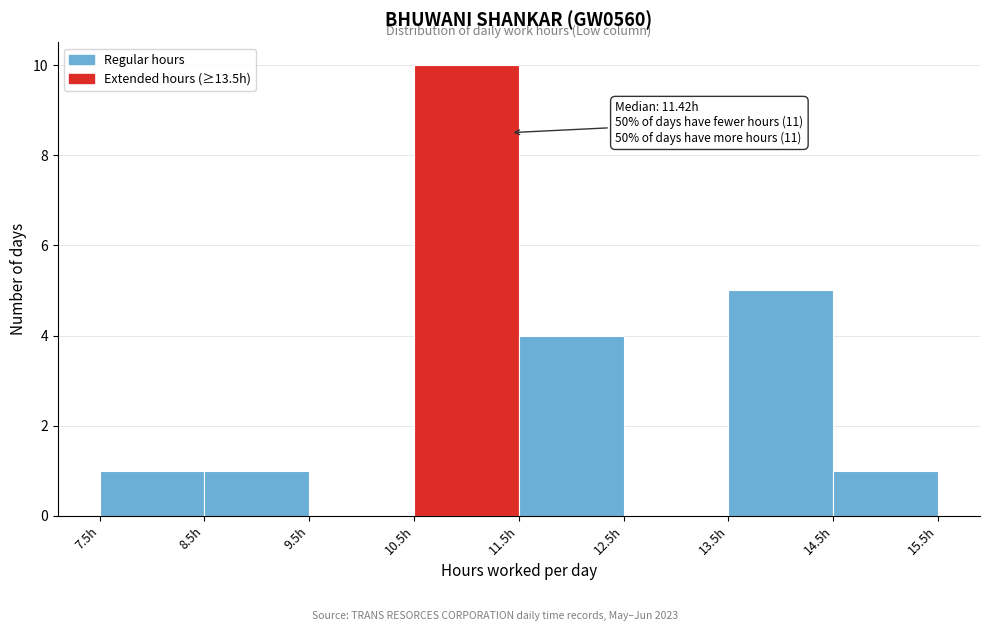

Which range on the x-axis has the tallest bar?

10.5 to 11.5